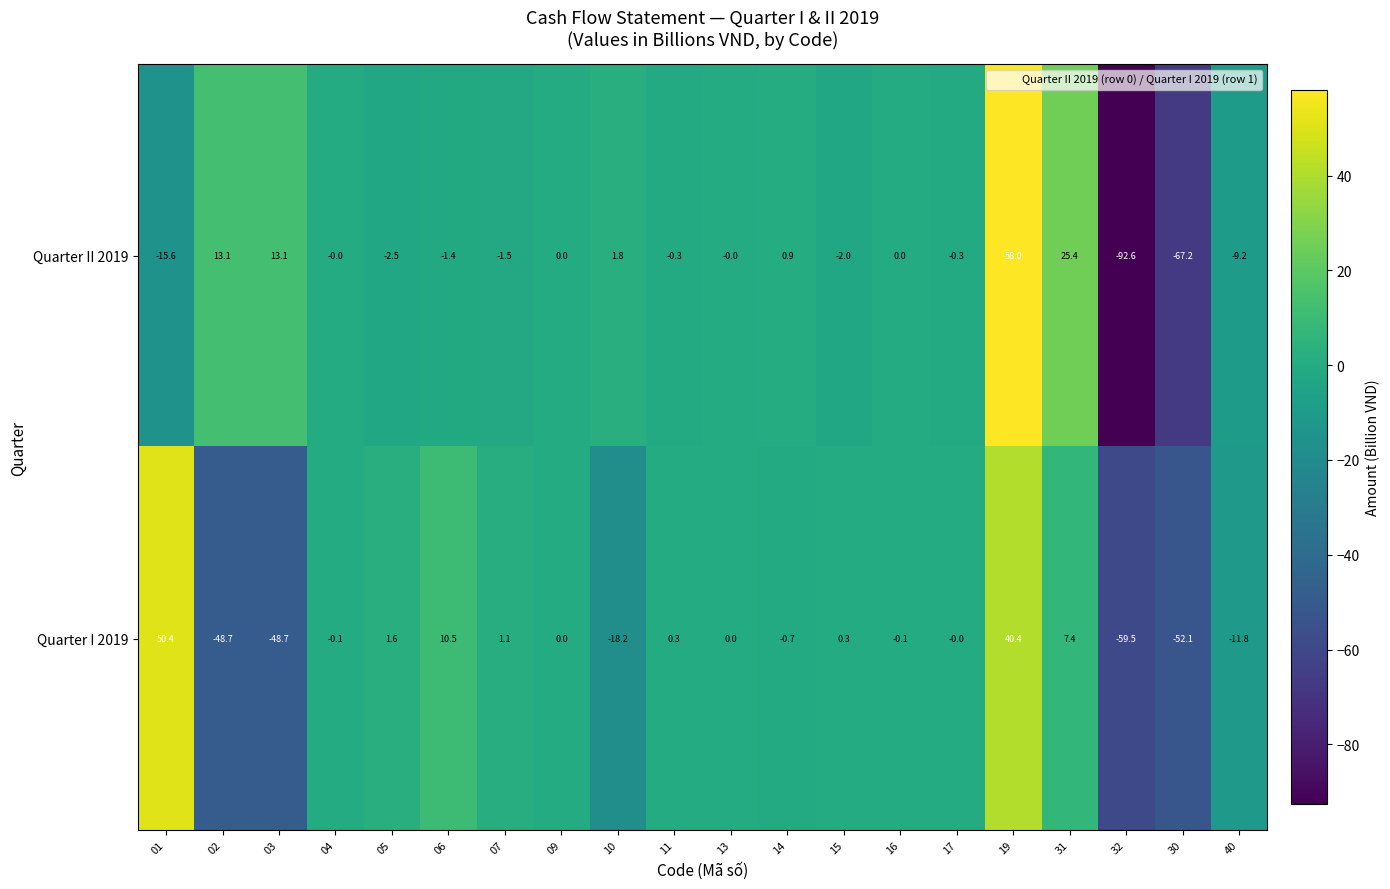

What value does the Quarter II 2019 series have at 02?

13.1